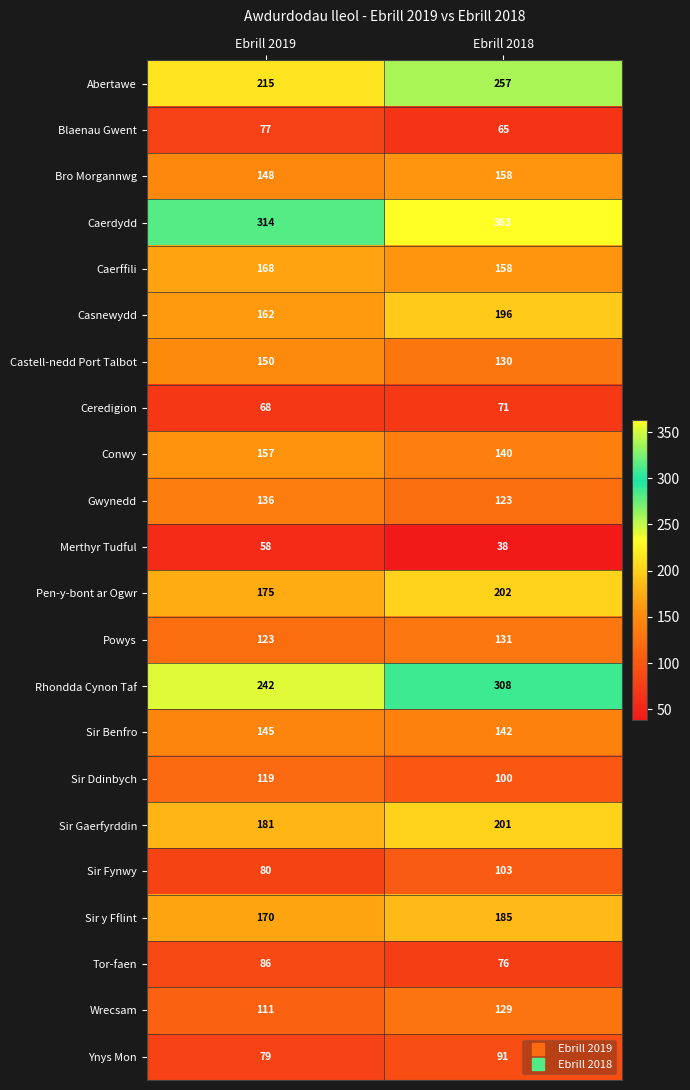

List the series in order of their peak value, lowest first.

Merthyr Tudful, Ceredigion, Blaenau Gwent, Tor-faen, Ynys Mon, Sir Fynwy, Sir Ddinbych, Wrecsam, Powys, Gwynedd, Sir Benfro, Castell-nedd Port Talbot, Conwy, Bro Morgannwg, Caerffili, Sir y Fflint, Casnewydd, Sir Gaerfyrddin, Pen-y-bont ar Ogwr, Abertawe, Rhondda Cynon Taf, Caerdydd